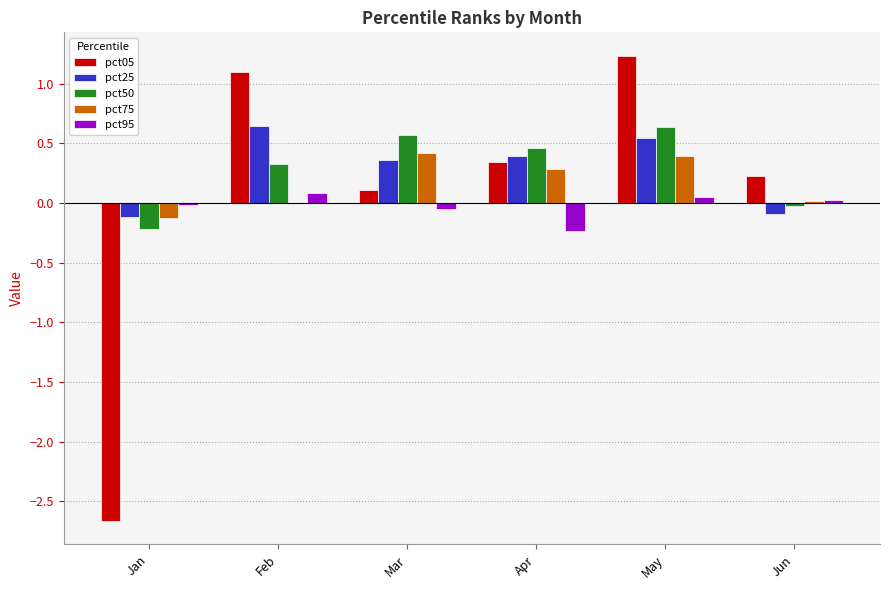

What is the highest value of the pct75 series?

0.4